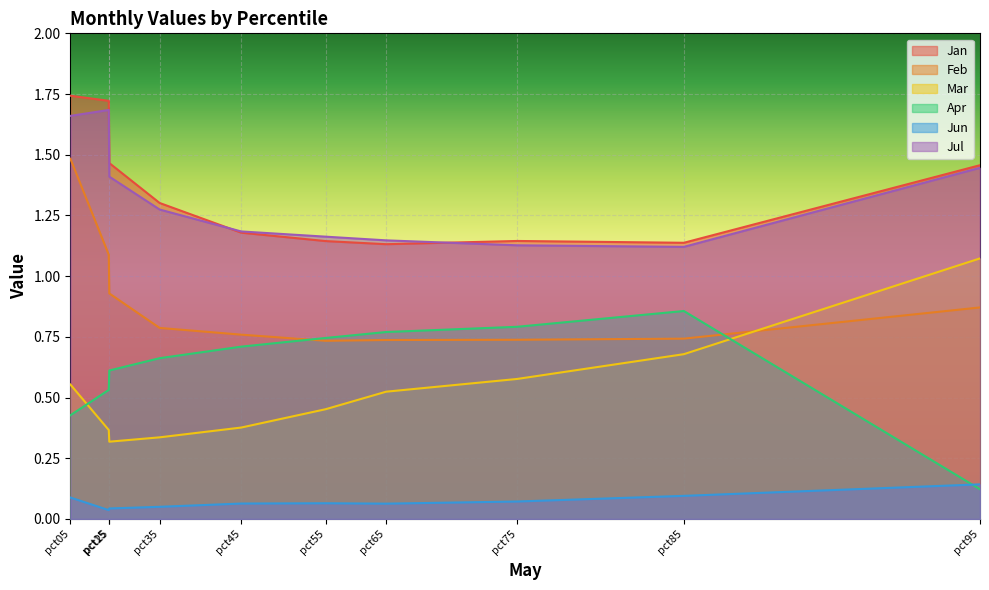

In Jun, how many points are higher than both neighbors (excluding endpoints)?

1